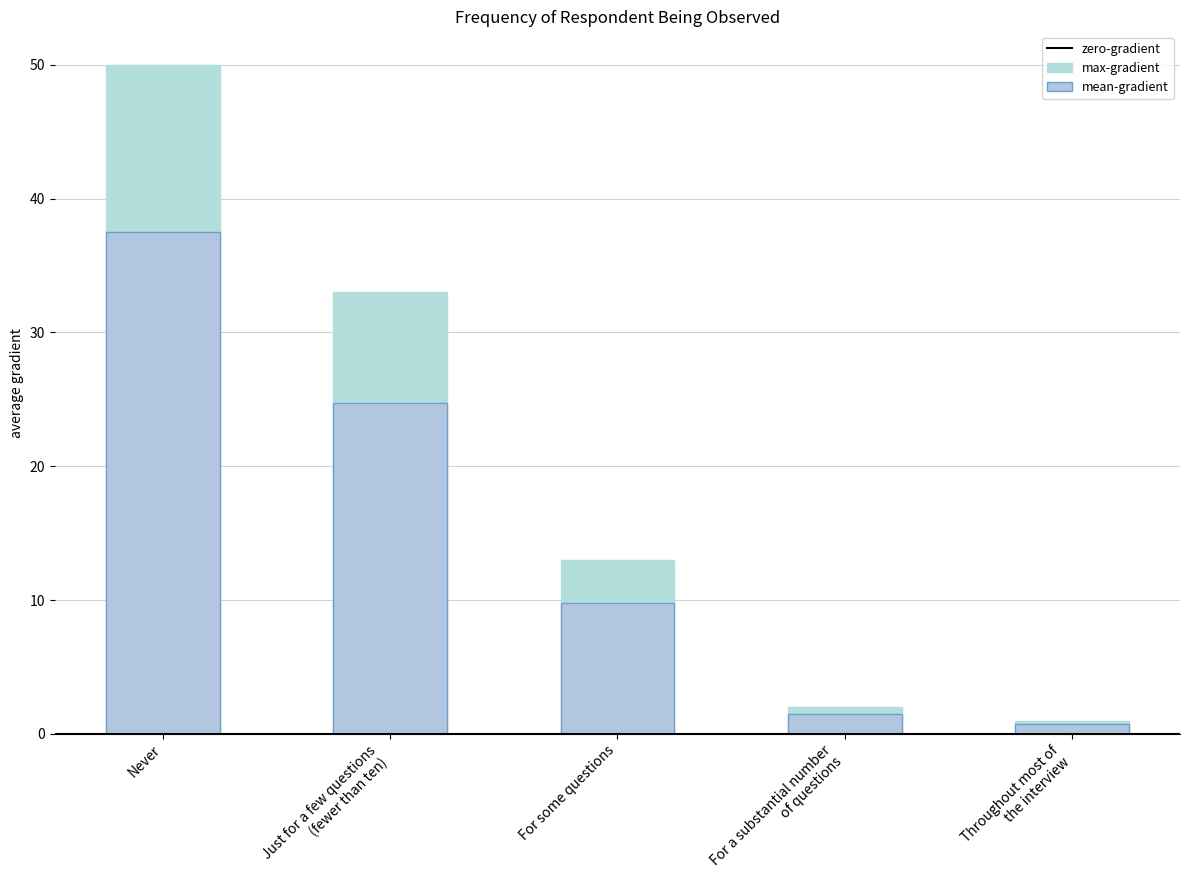

How many data points does each series have?

5